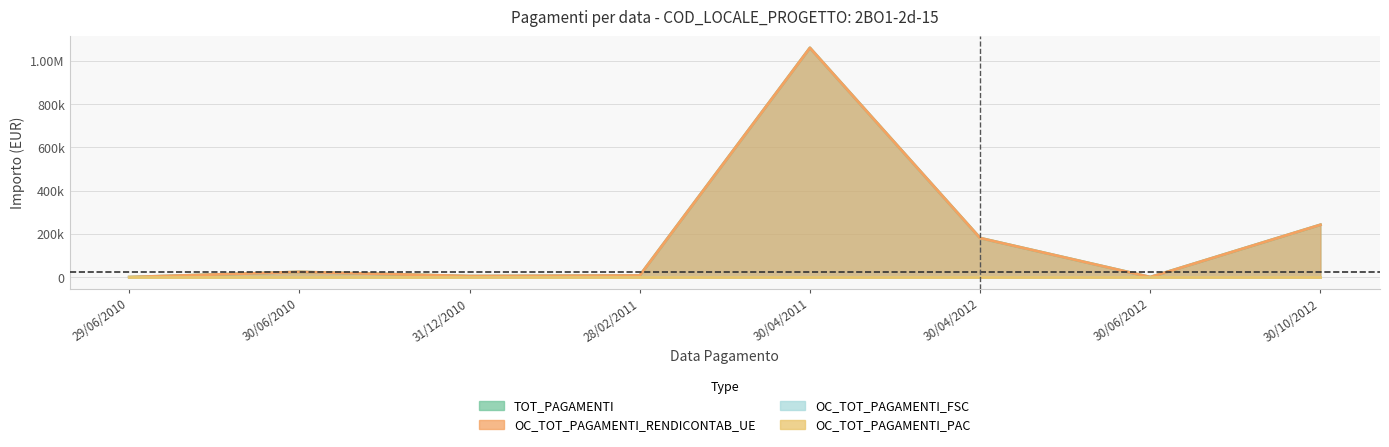

At which category is the sum across all series the highest?

30/04/2011